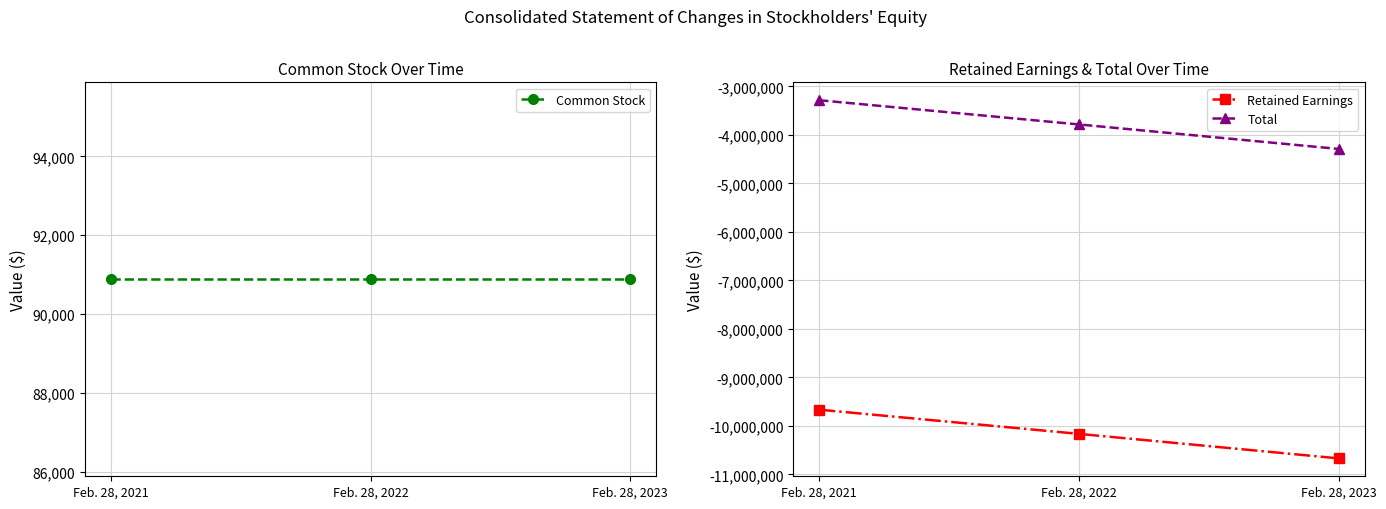

Where does the Total series first go above -3785660?

Feb. 28, 2021